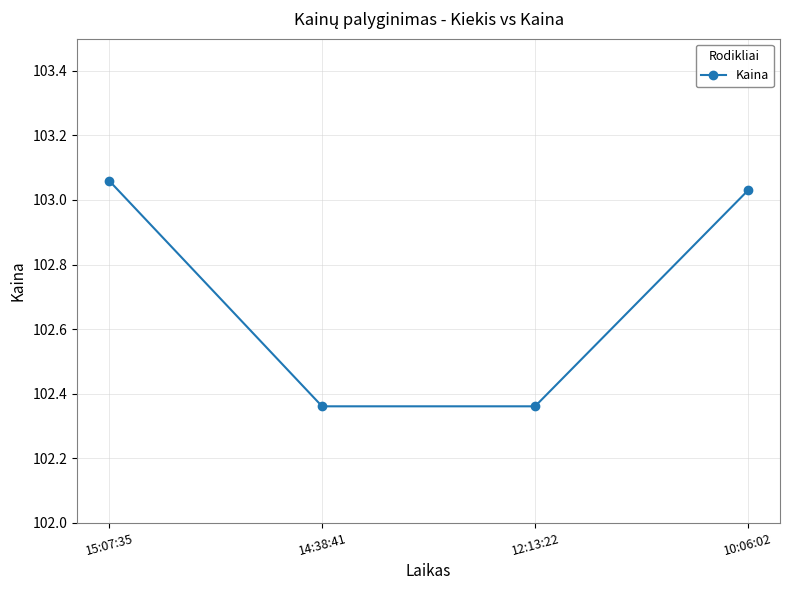

The chart shows a value of 142.9 at 10:06:02. True or false?

False